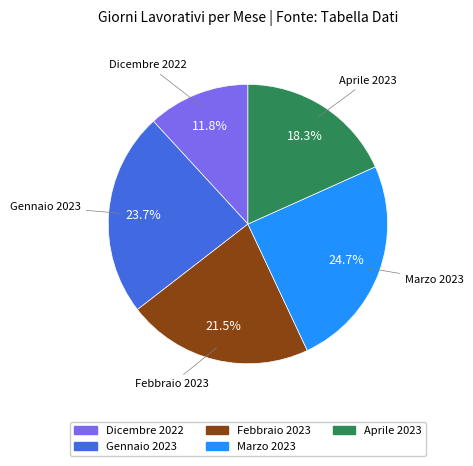

Is it true that Febbraio 2023 is 33% of the pie?

False